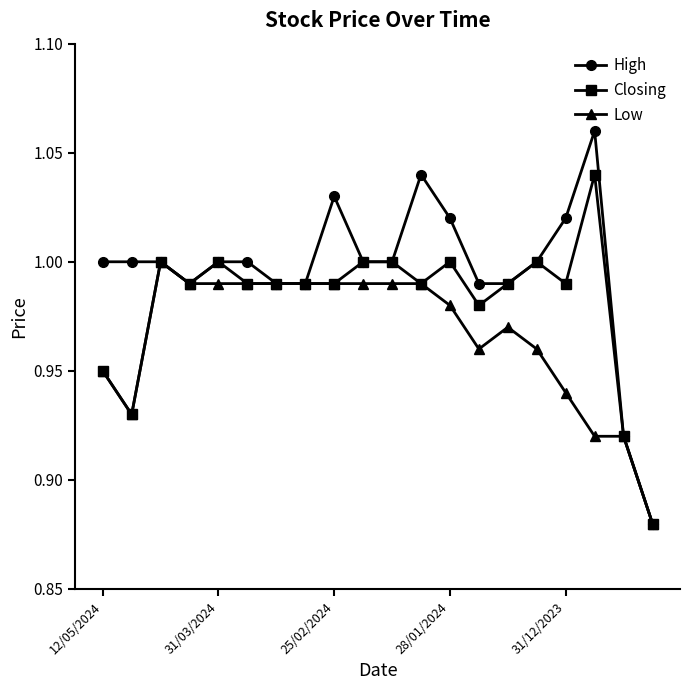

Rank the series by their average value, from highest to lowest.

High, Closing, Low